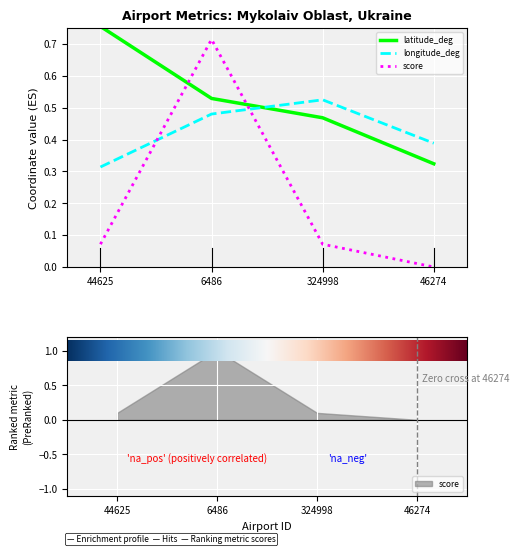

What value does the latitude_deg series have at 46274?

0.3